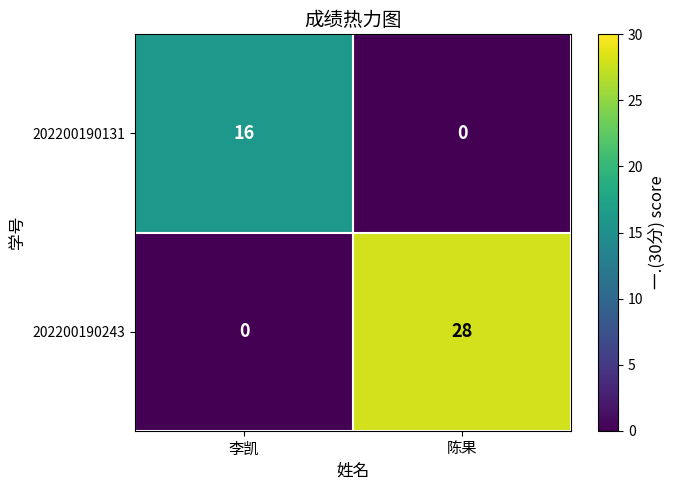

Reading right to left, what are all the values shown in this chart?

202200190131: 陈果=0	李凯=16
202200190243: 陈果=28	李凯=0